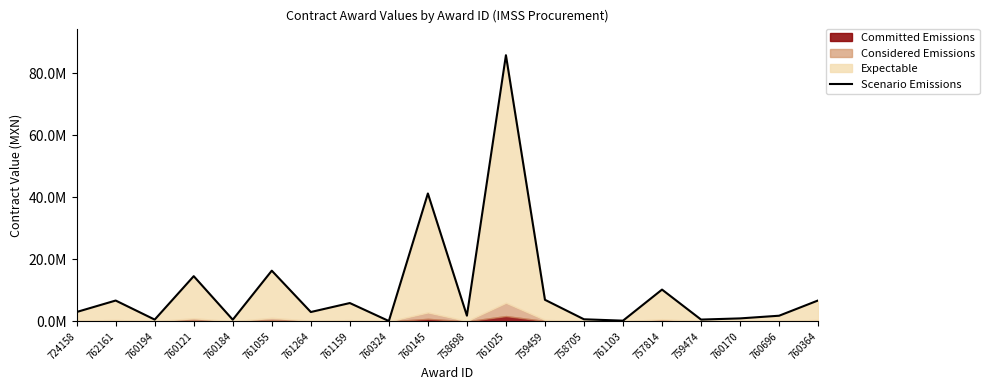

Which category has the highest value across all series?

761025